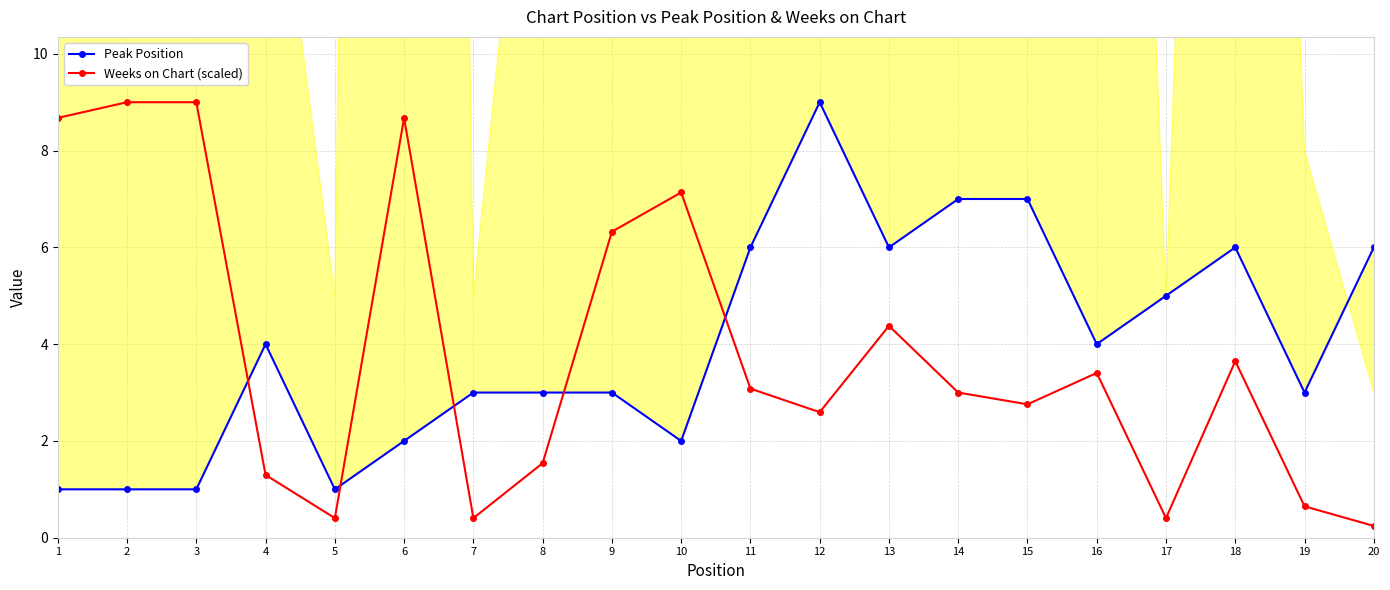

How many times do Peak Position and Weeks on Chart (scaled) cross each other?

5